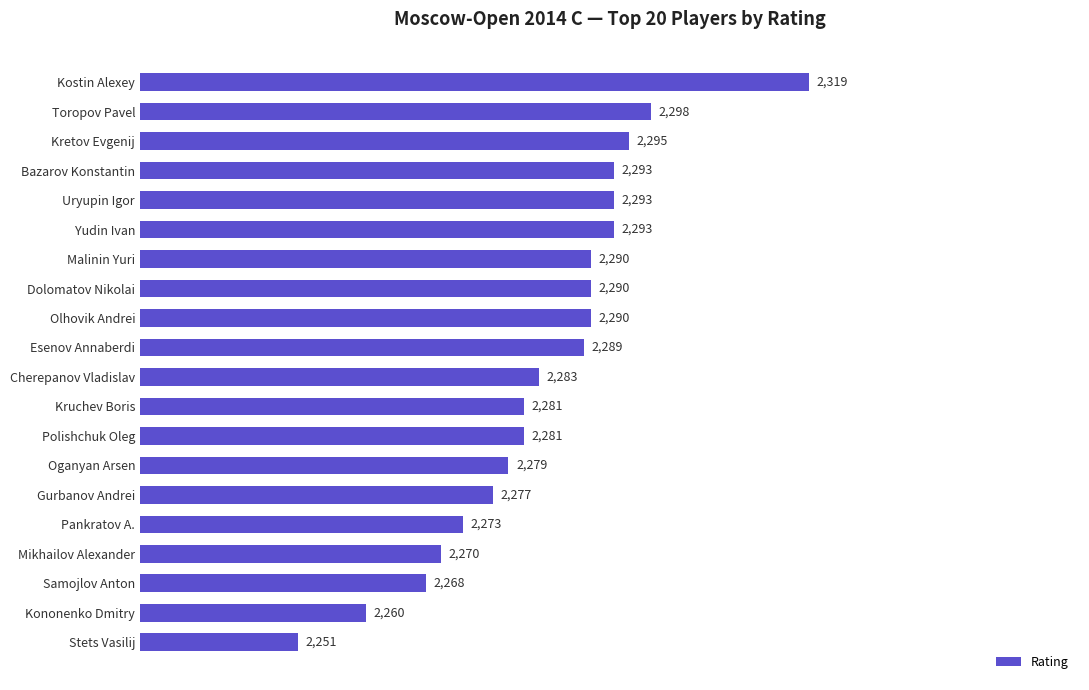

What is the average value?

2284